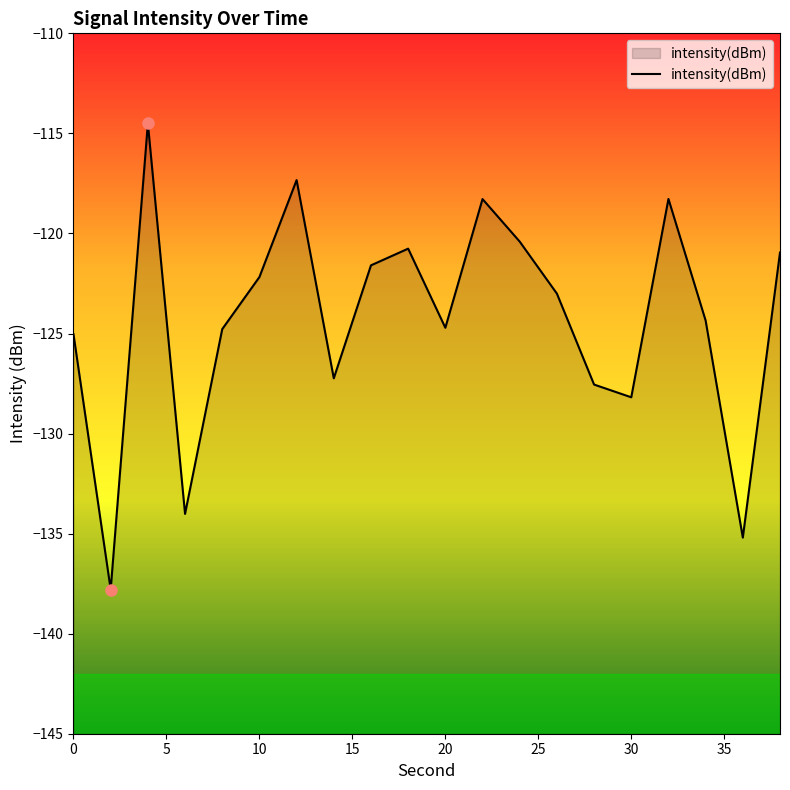

What is the smallest value displayed?

-137.8